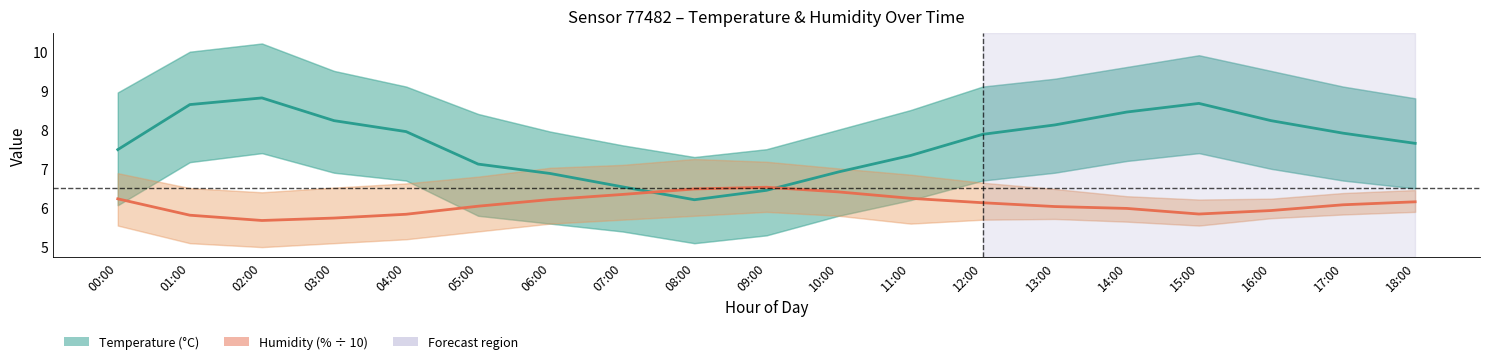

List the labels in order of Temperature (°C) value, smallest first.

08:00, 09:00, 07:00, 06:00, 10:00, 05:00, 11:00, 00:00, 18:00, 12:00, 17:00, 04:00, 13:00, 03:00, 16:00, 14:00, 01:00, 15:00, 02:00